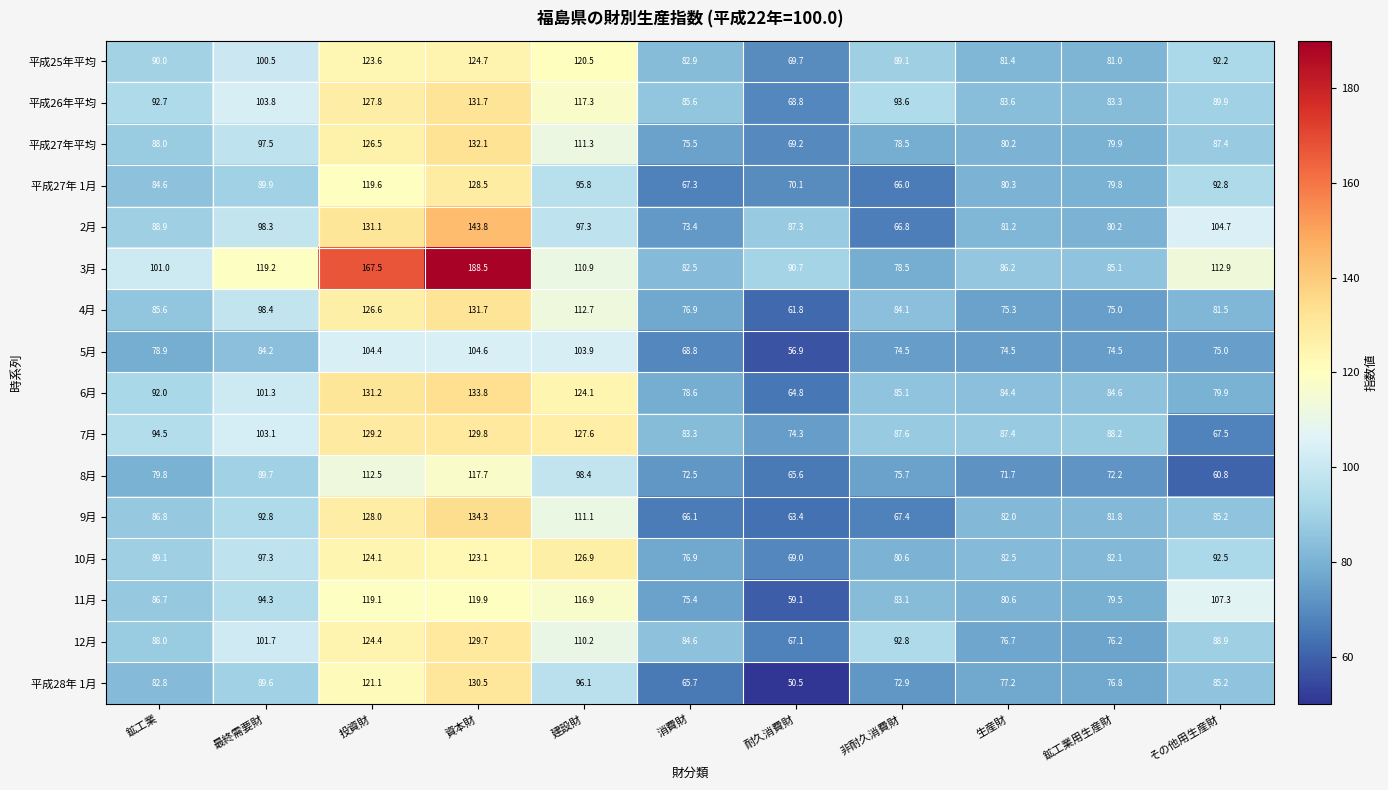

What is the maximum value shown in the chart?

188.5